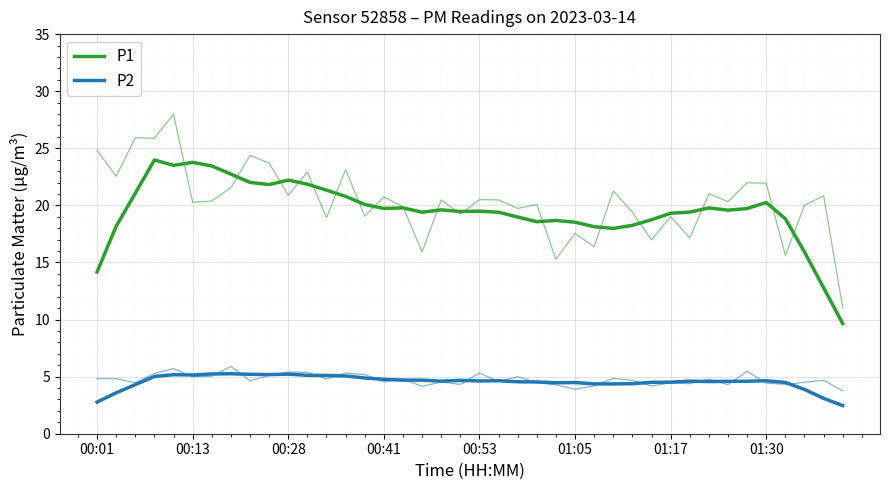

What is the value of the P1 point at the 27th from the left?

18.1